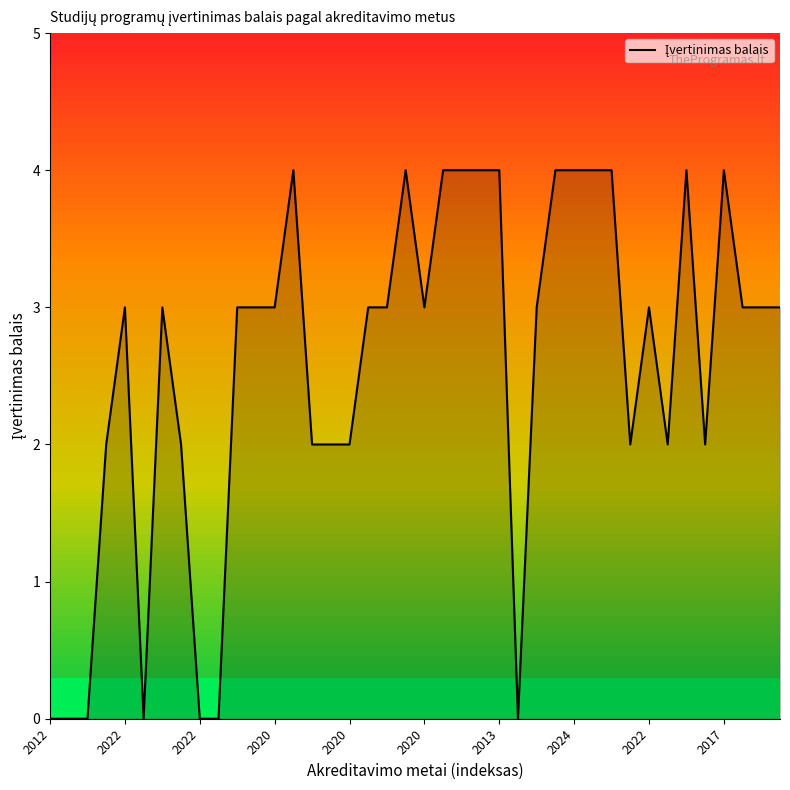

What is the greatest value displayed?

4